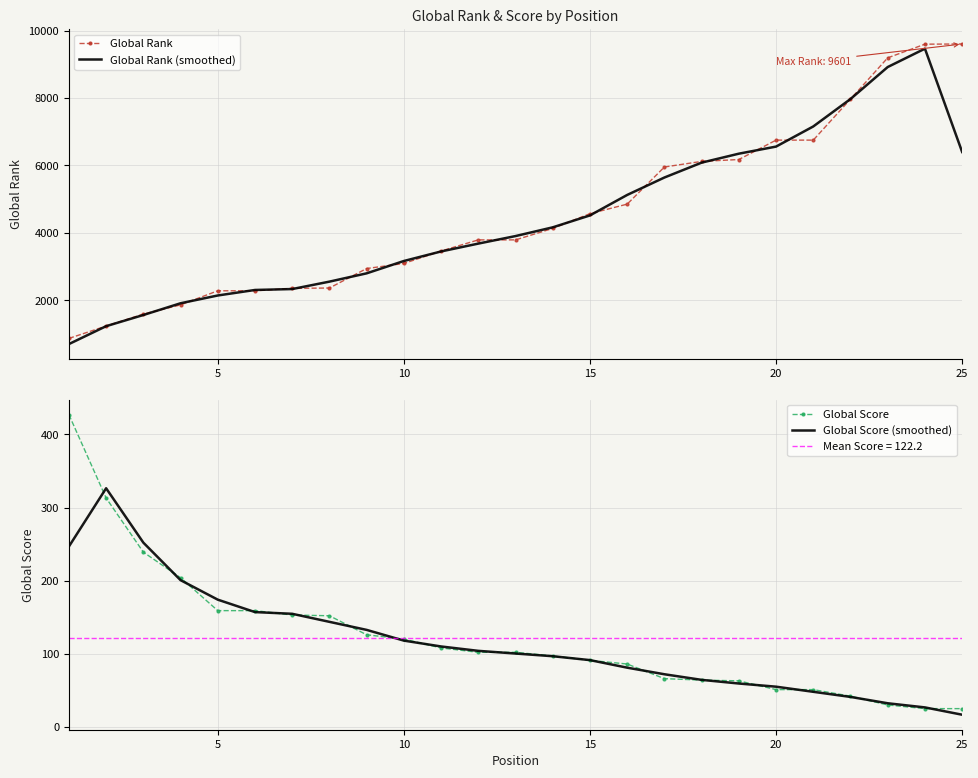

What is the maximum value for Global Rank (smoothed)?

9462.7